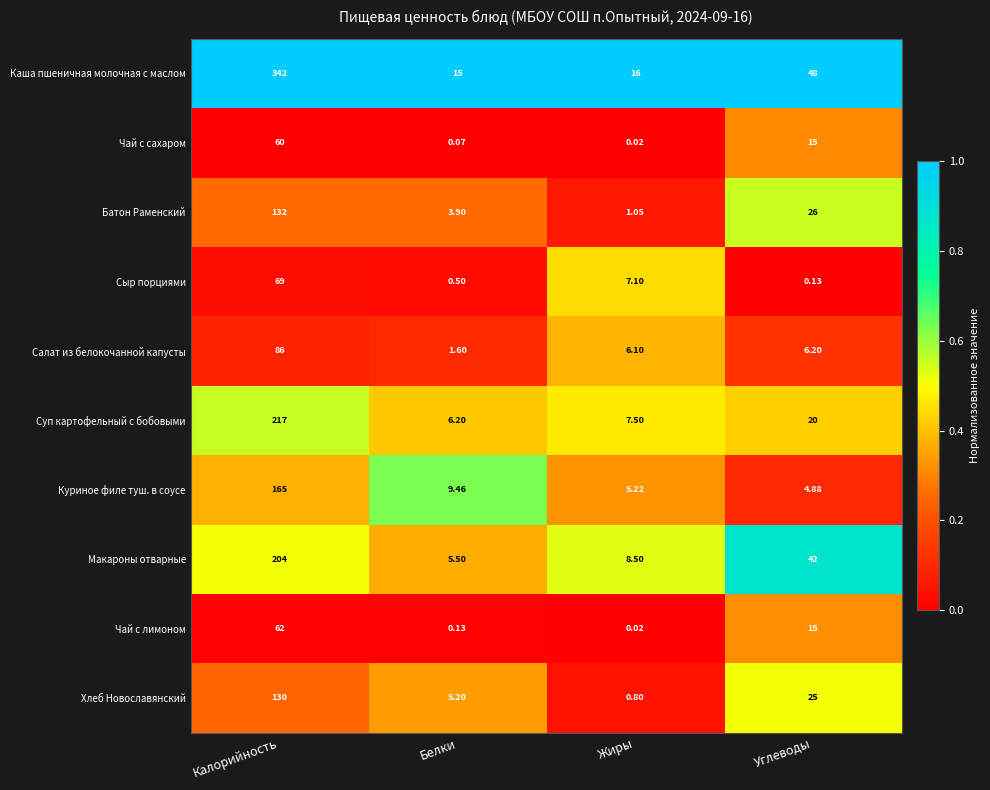

Which series has the widest spread of values?

Каша пшеничная молочная с маслом